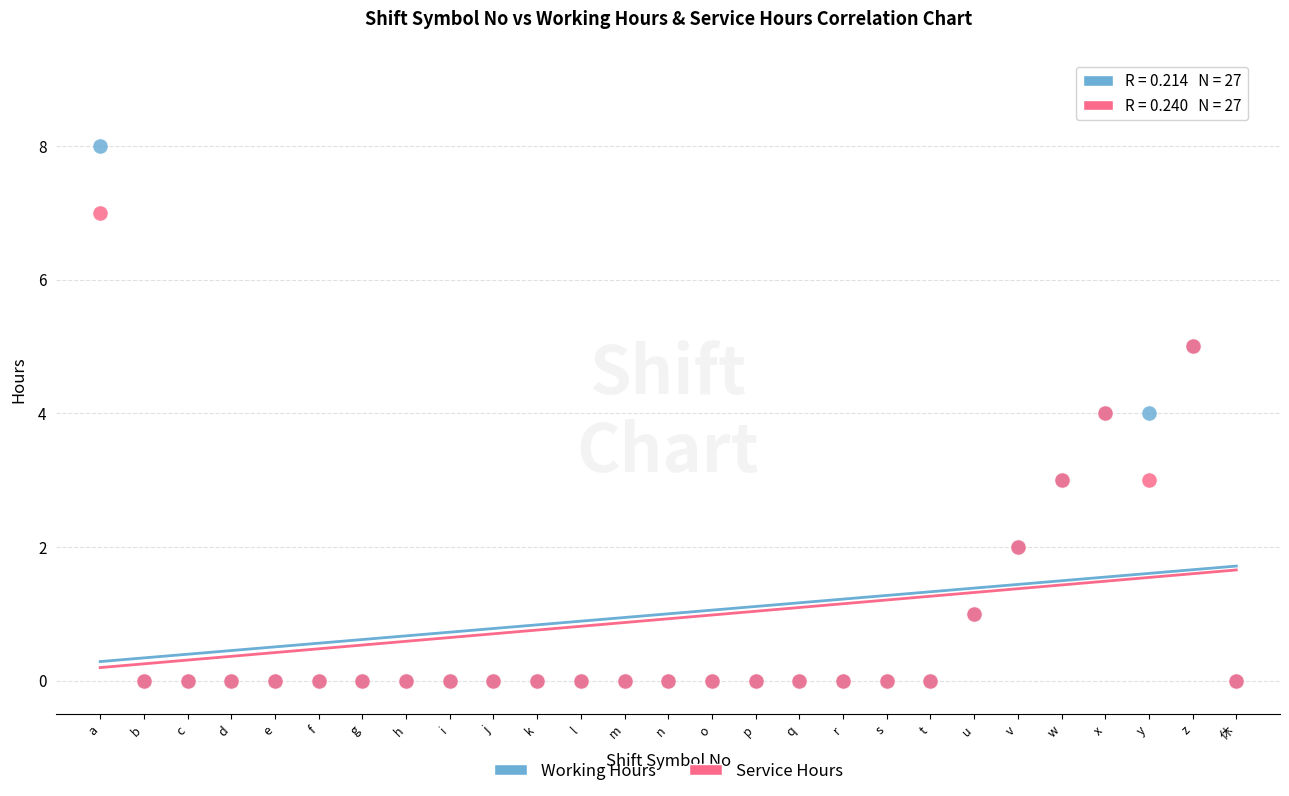

Which series has the widest spread of Y values?

Working Hours